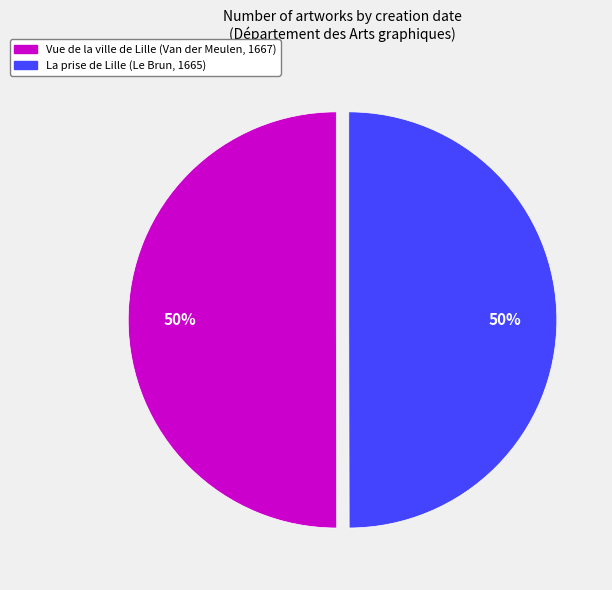

What is the ratio of the value at Vue de la ville de Lille (Van der Meulen, 1667) to the value at La prise de Lille (Le Brun, 1665)?

1.0